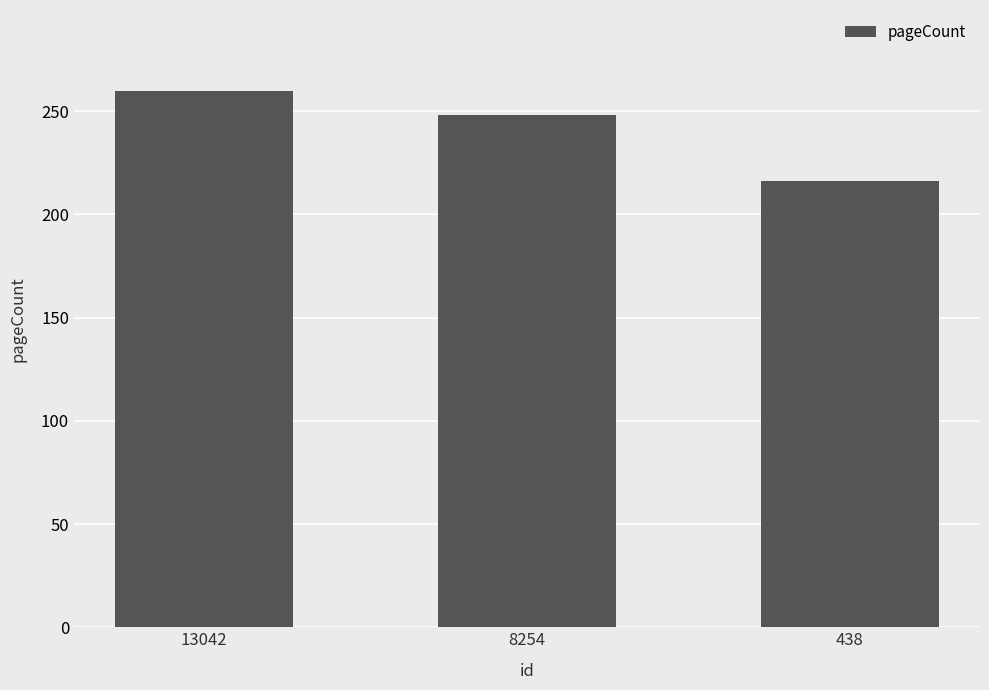

The chart shows a value of 248 at 8254. True or false?

True